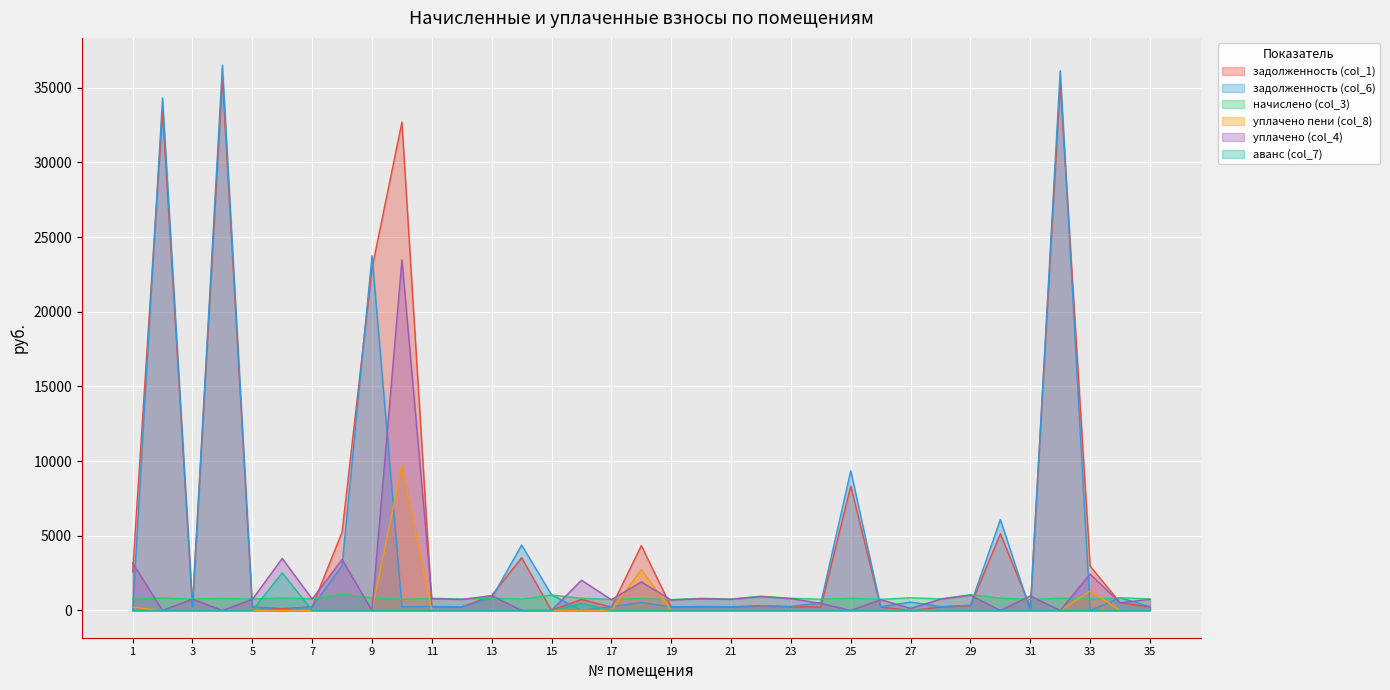

How many lines are shown in the chart?

6